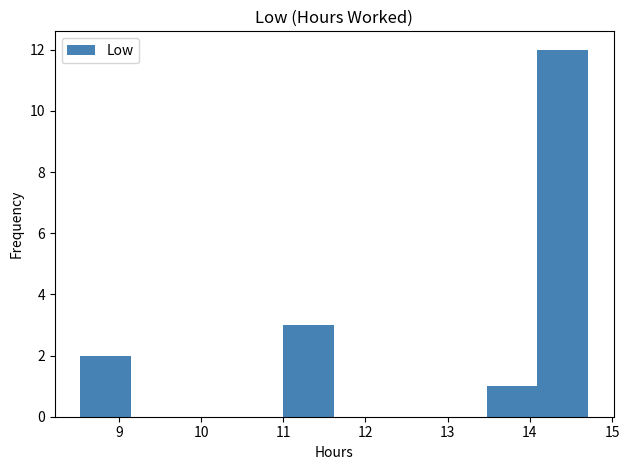

Over which range of the x-axis is the bar tallest?

14.1 to 14.7